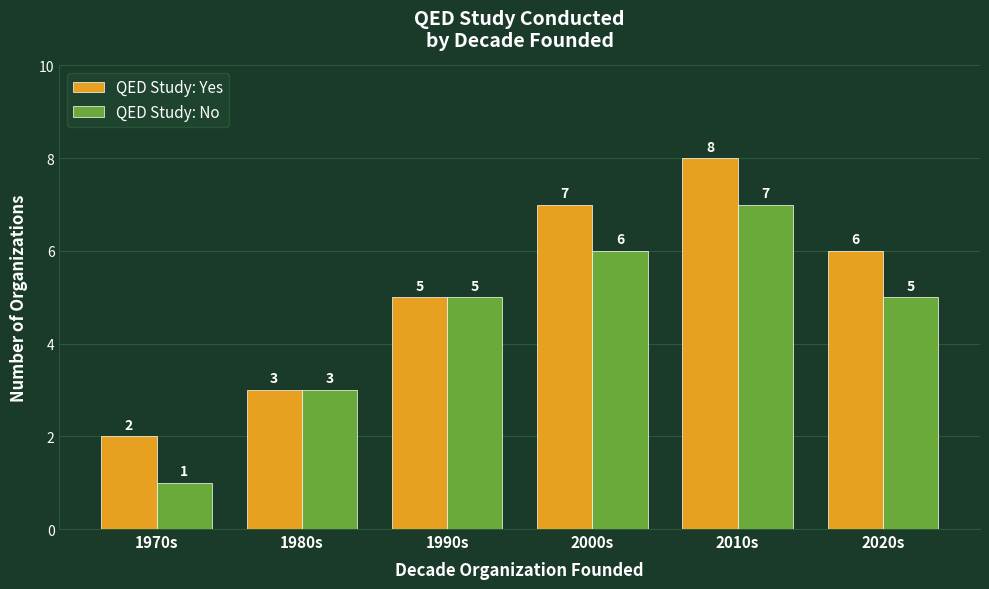

True or false: QED Study: Yes has a value of 12 at 2010s.

False